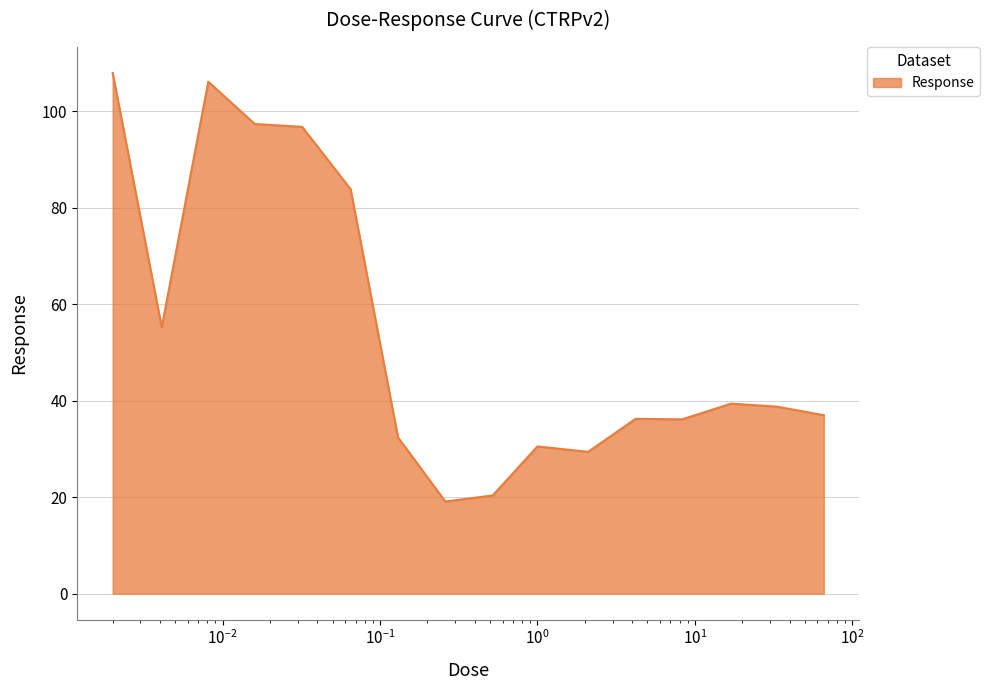

What is the greatest value displayed?

107.9